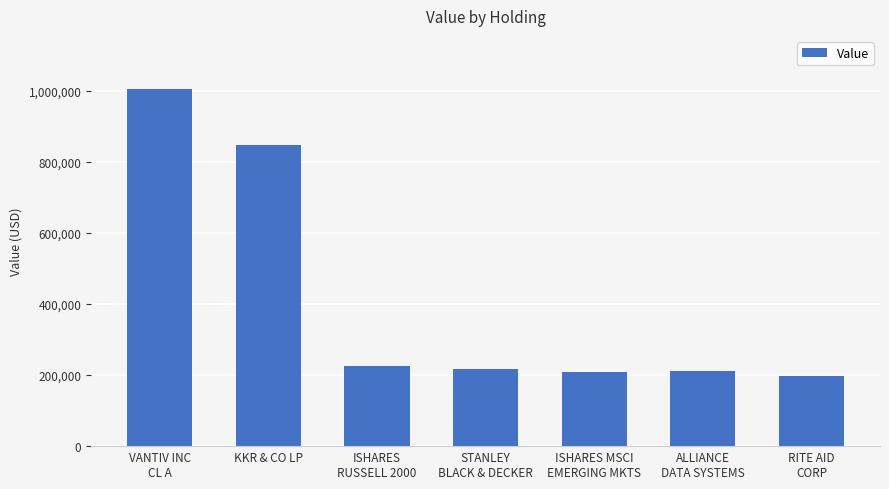

Approximately how many times larger is the value at STANLEY
BLACK & DECKER compared to RITE AID
CORP?

1.1